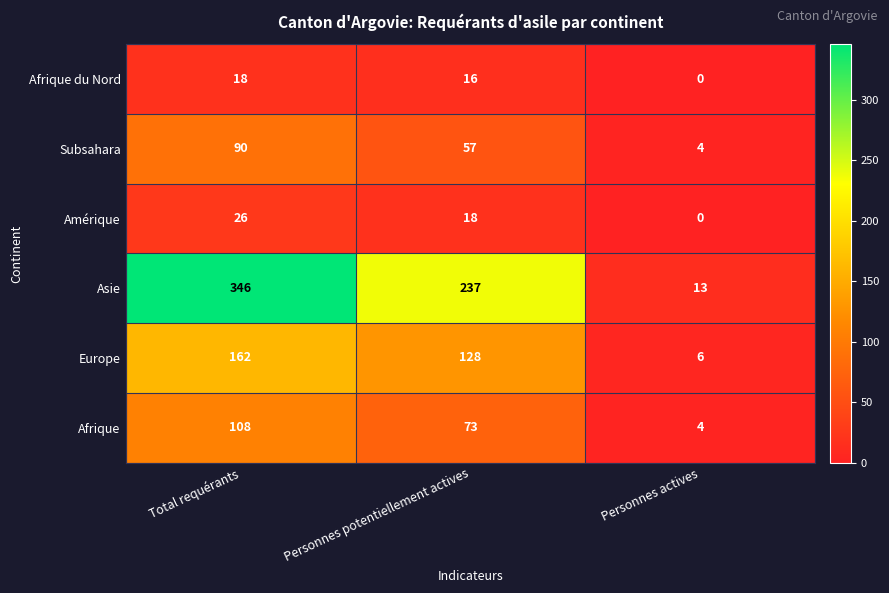

At which category is the sum across all series the highest?

Total requérants